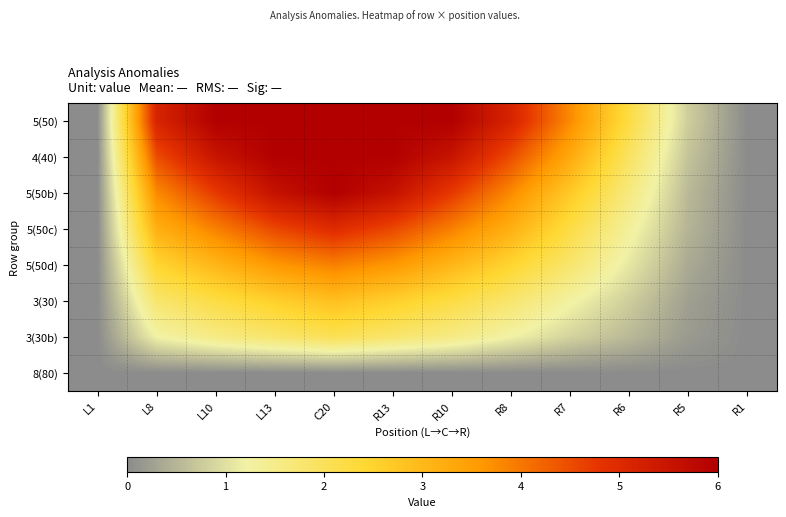

Which series has the largest total across all categories?

5(50)